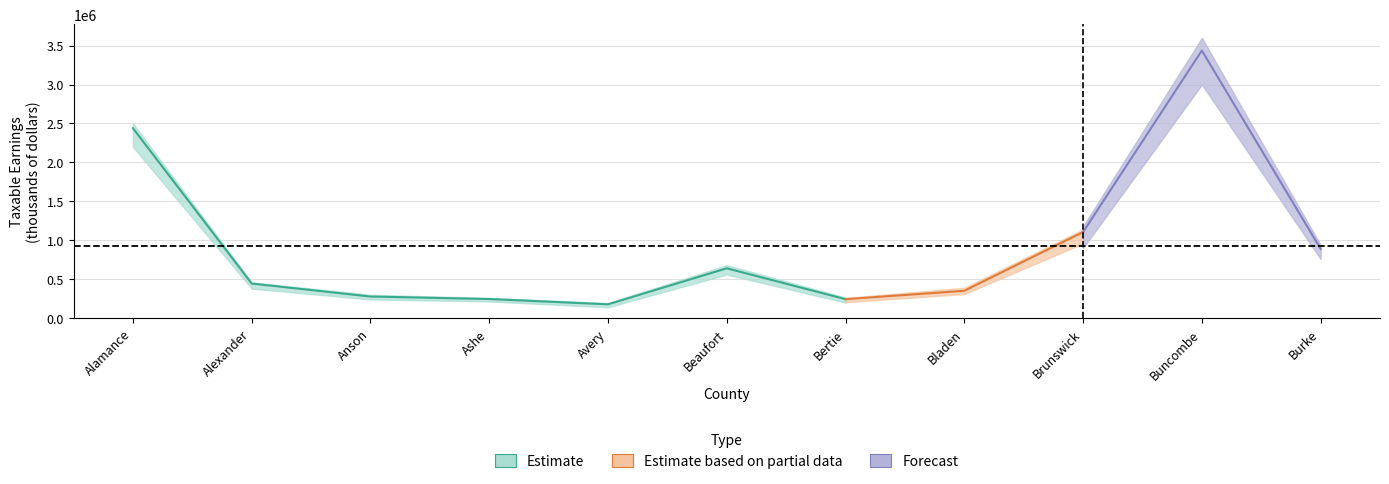

Reading right to left, transcribe all the data shown in this chart.

Wage and salary: 850289	3263529	1004303	351515	224121	610975	158757	236835	260280	428003	2305285
Self-employed: 39204	172820	101659	43588	19635	28971	18818	8639	17500	16154	133884
Total: 889492	3436349	1105963	351515	243756	639946	177575	245473	277781	444157	2439169